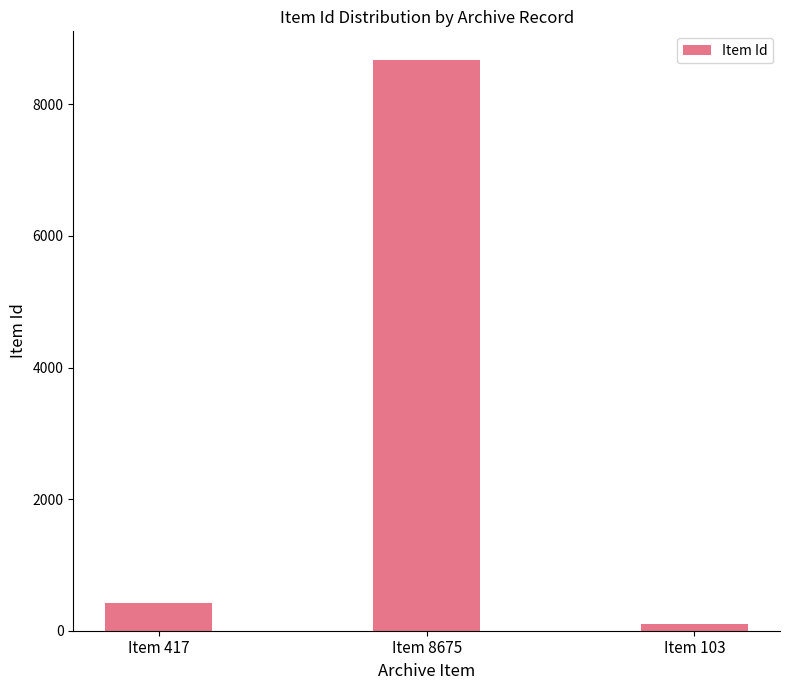

How many series are shown in this chart?

1